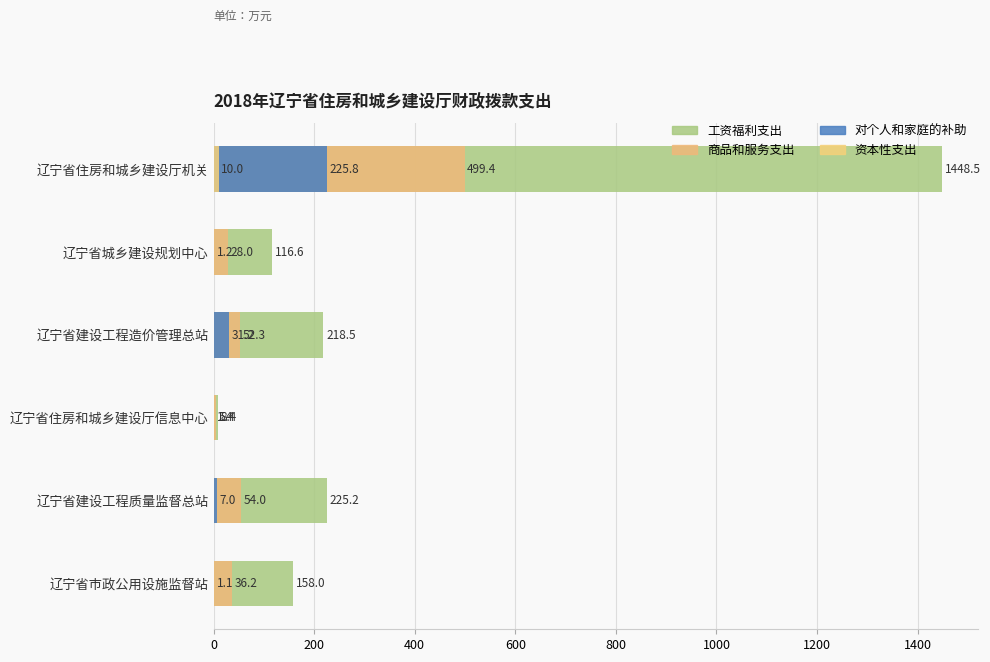

What is the lowest value of the 工资福利支出 series?

8.4